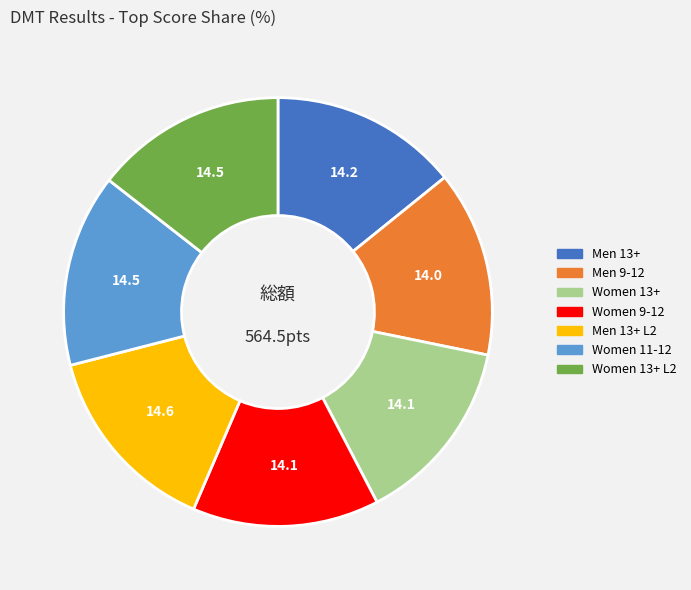

Does any single category account for the majority?

No